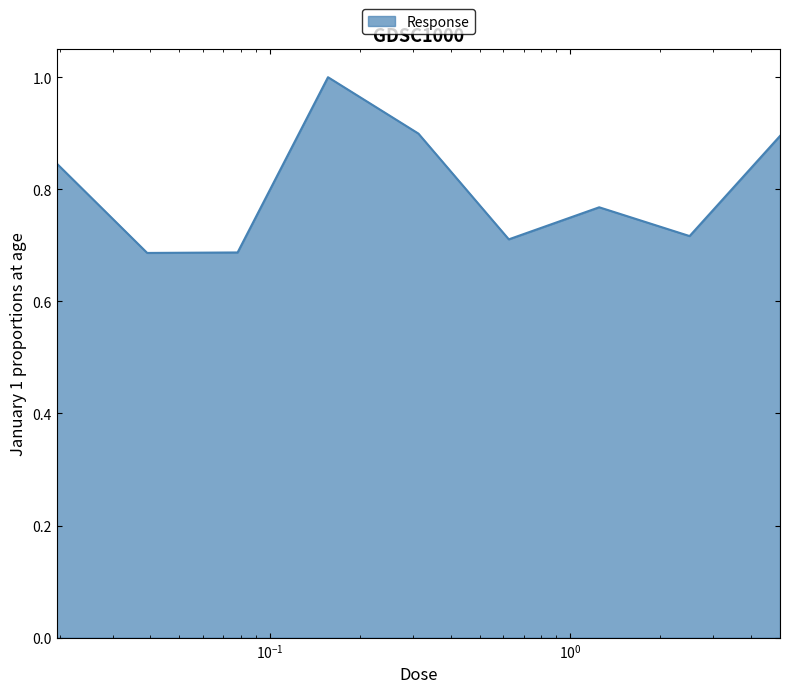

What is the maximum value shown in the chart?

1.0